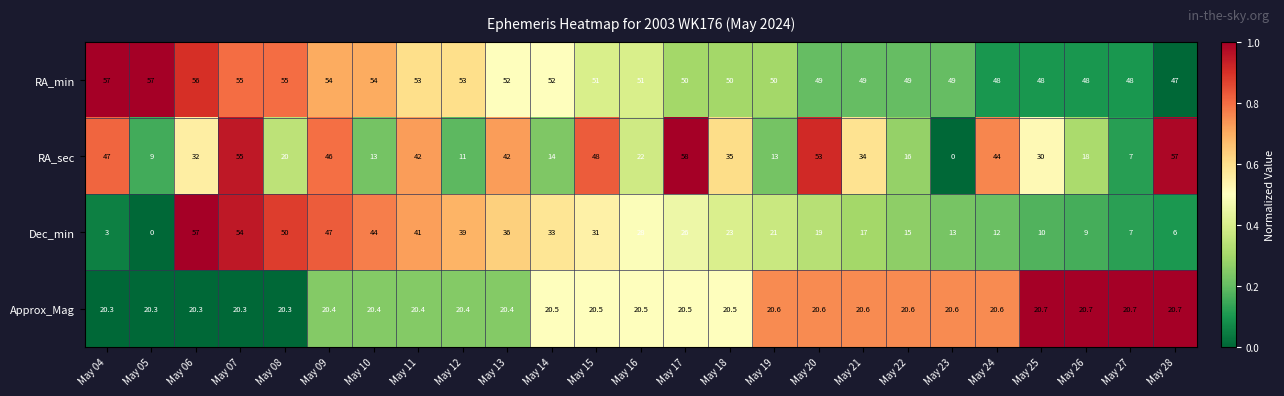

What is the difference between the RA_min values at May 08 and May 28?

8.0